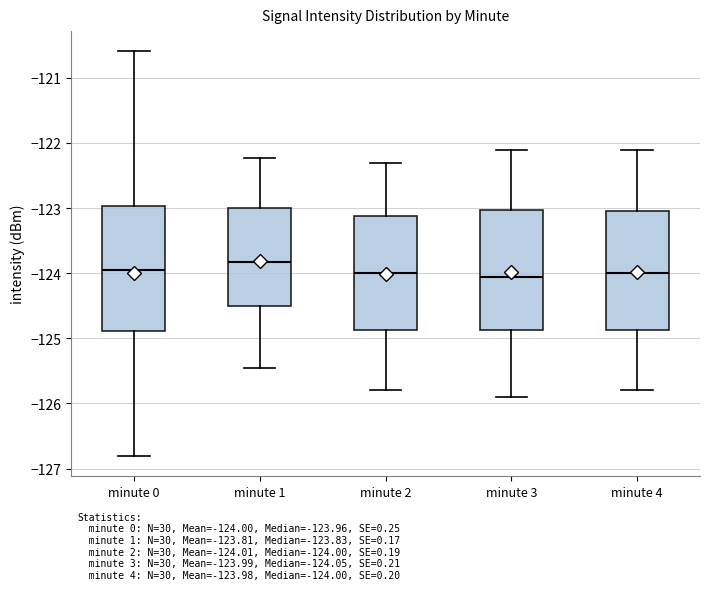

Reading left to right, transcribe this box plot: for each box, give where its median line is, the range the box spans, and where its two whiskers end, as read against the y-axis. The values are not printed on the chart, so give them approximately, as read against the axis.

minute 0: median -124.0, box -124.9 to -123.0, whiskers -126.8 to -120.6
minute 1: median -123.8, box -124.5 to -123.0, whiskers -125.5 to -122.2
minute 2: median -124.0, box -124.9 to -123.1, whiskers -125.8 to -122.3
minute 3: median -124.0, box -124.9 to -123.0, whiskers -125.9 to -122.1
minute 4: median -124.0, box -124.9 to -123.0, whiskers -125.8 to -122.1